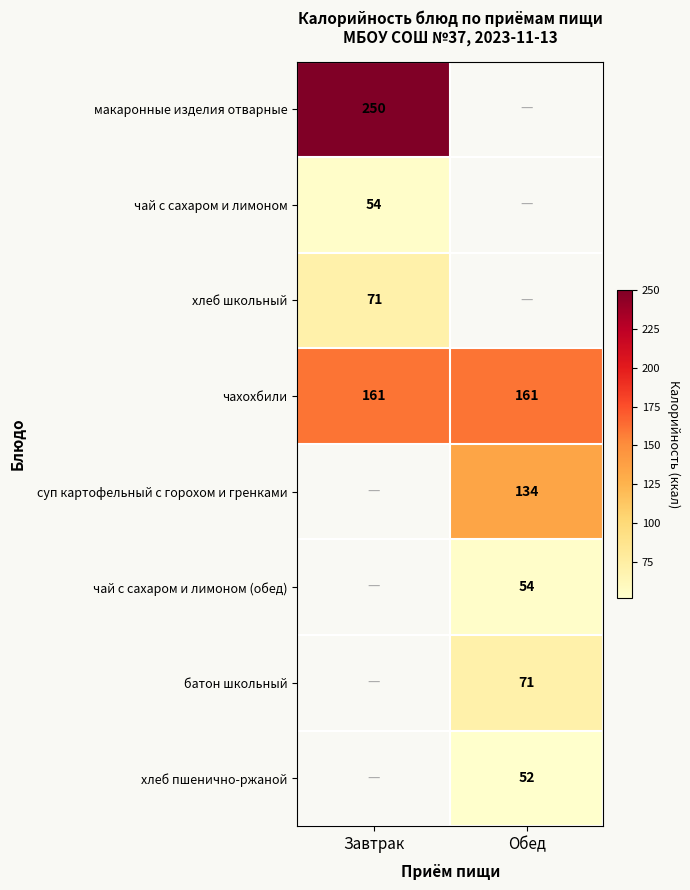

How many categories are shown in the chart?

2